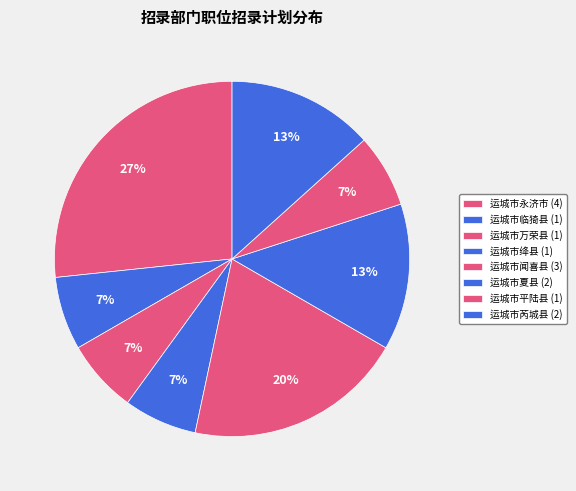

The 运城市平陆县 slice represents 7% of the pie. True or false?

True